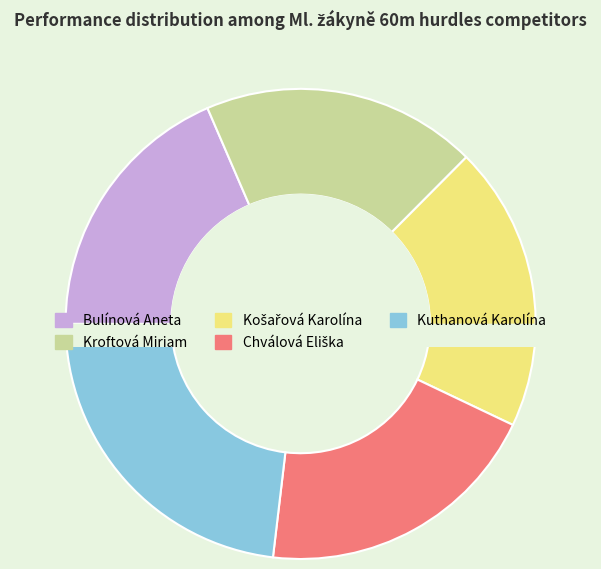

To the nearest percent, what percentage of the pie is Košařová Karolína?

20%